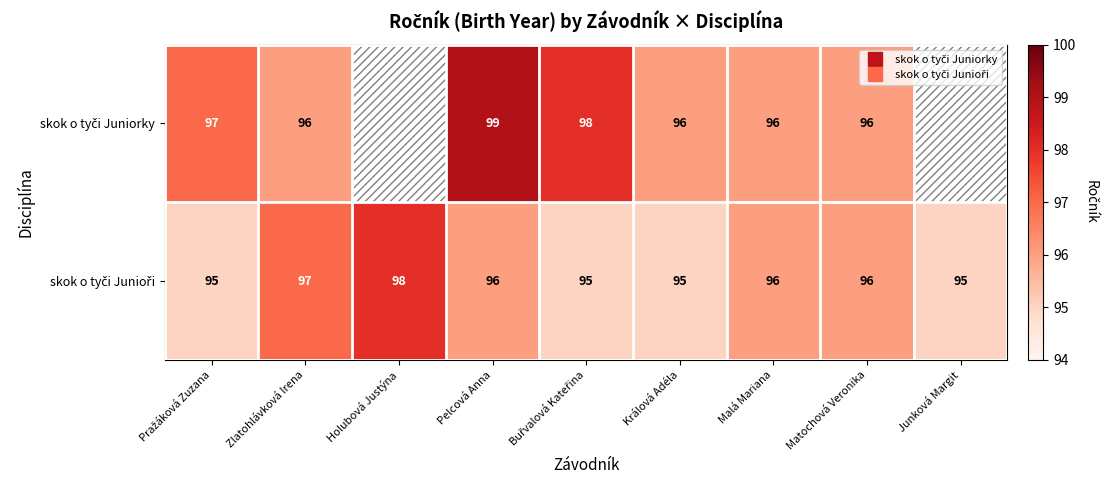

The skok o tyči Junioři series shows 95 at Buřvalová Kateřina. True or false?

True